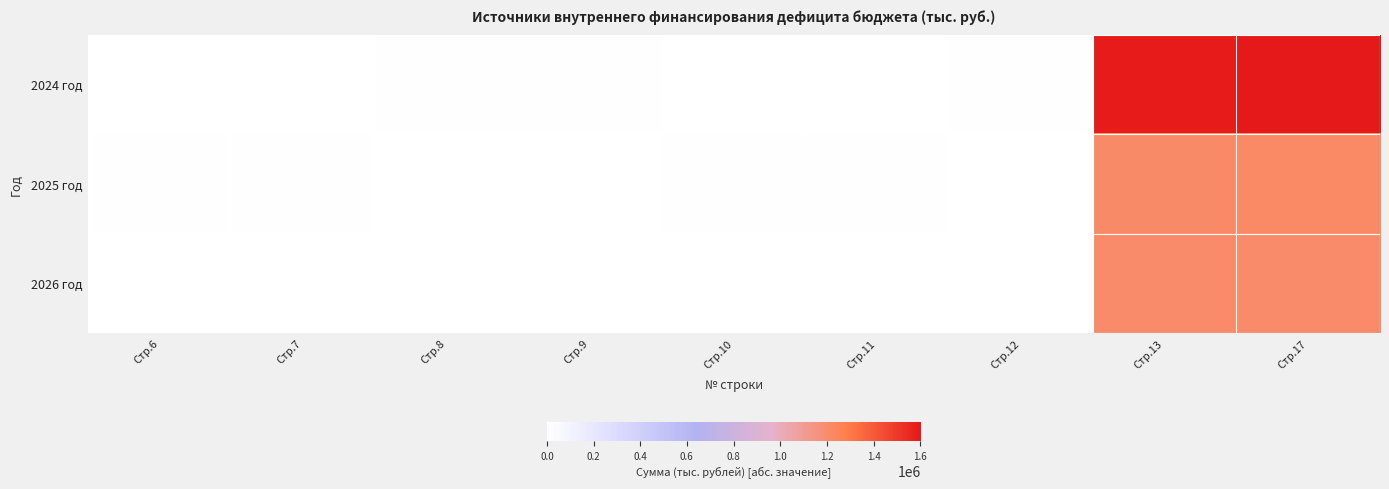

Reading left to right, what are all the values shown in this chart?

2024 год: Стр.6=3650.0	Стр.7=3650.0	Стр.8=9650.0	Стр.9=9650.0	Стр.10=6000.0	Стр.11=6000.0	Стр.12=9774.8	Стр.13=1592982.4	Стр.17=1602757.2
2025 год: Стр.6=9650.0	Стр.7=9650.0	Стр.8=0.0	Стр.9=0.0	Стр.10=9650.0	Стр.11=9650.0	Стр.12=3611.8	Стр.13=1213720.9	Стр.17=1217332.7
2026 год: Стр.6=0.0	Стр.7=0.0	Стр.8=0.0	Стр.9=0.0	Стр.10=0.0	Стр.11=0.0	Стр.12=77.0	Стр.13=1205581.4	Стр.17=1205504.4